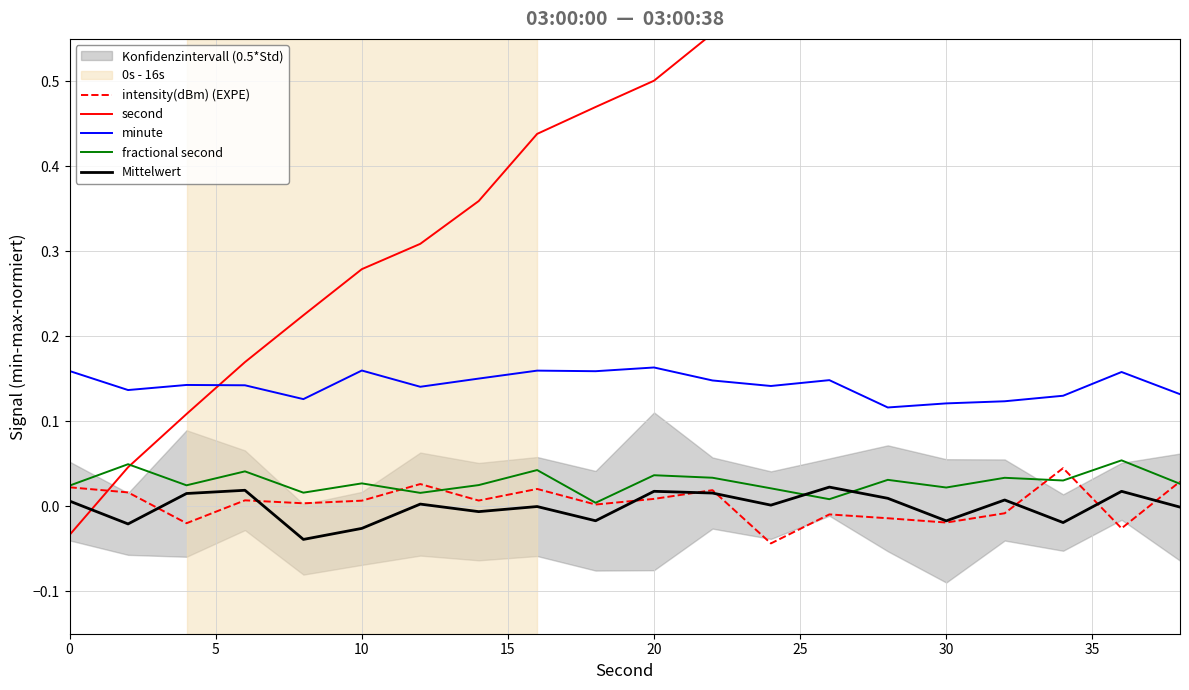

What is the value of the minute point at the 12th from the left?

0.1